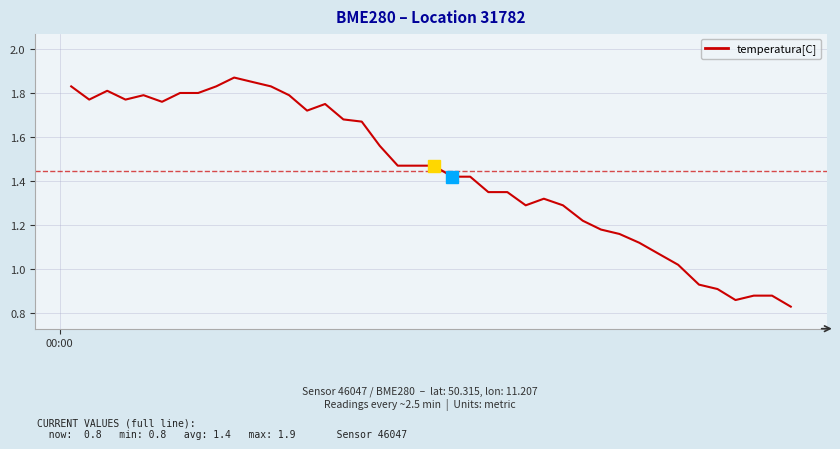

Is this an area chart (filled region under the line)?

No